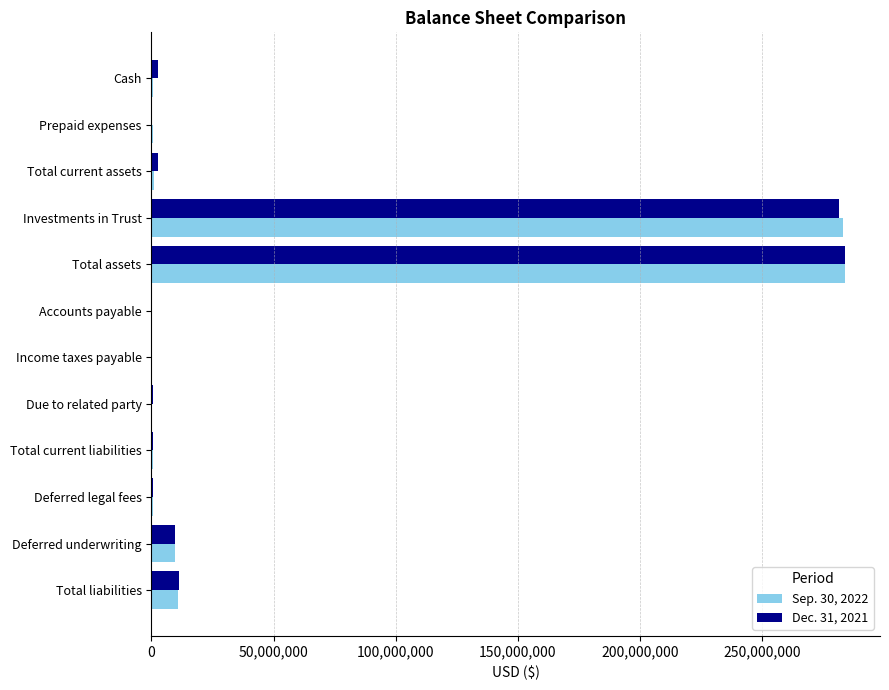

What is the greatest value displayed?

284232355